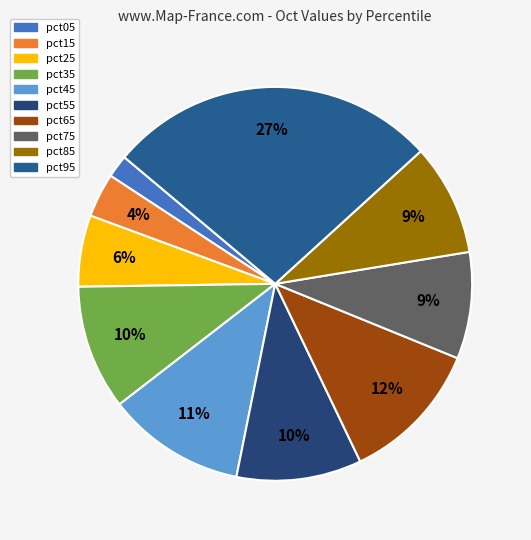

Is it true that pct15 is 4% of the pie?

True